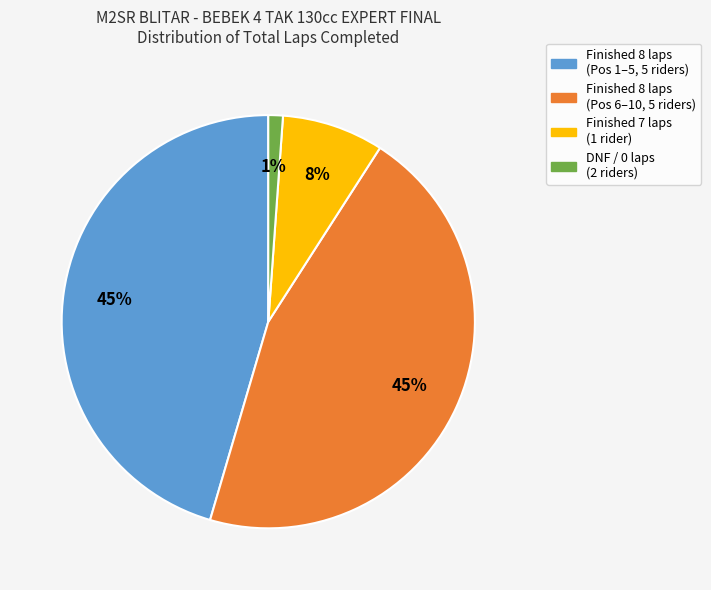

To the nearest percent, what is the difference between the largest and smallest slice percentages?

44%